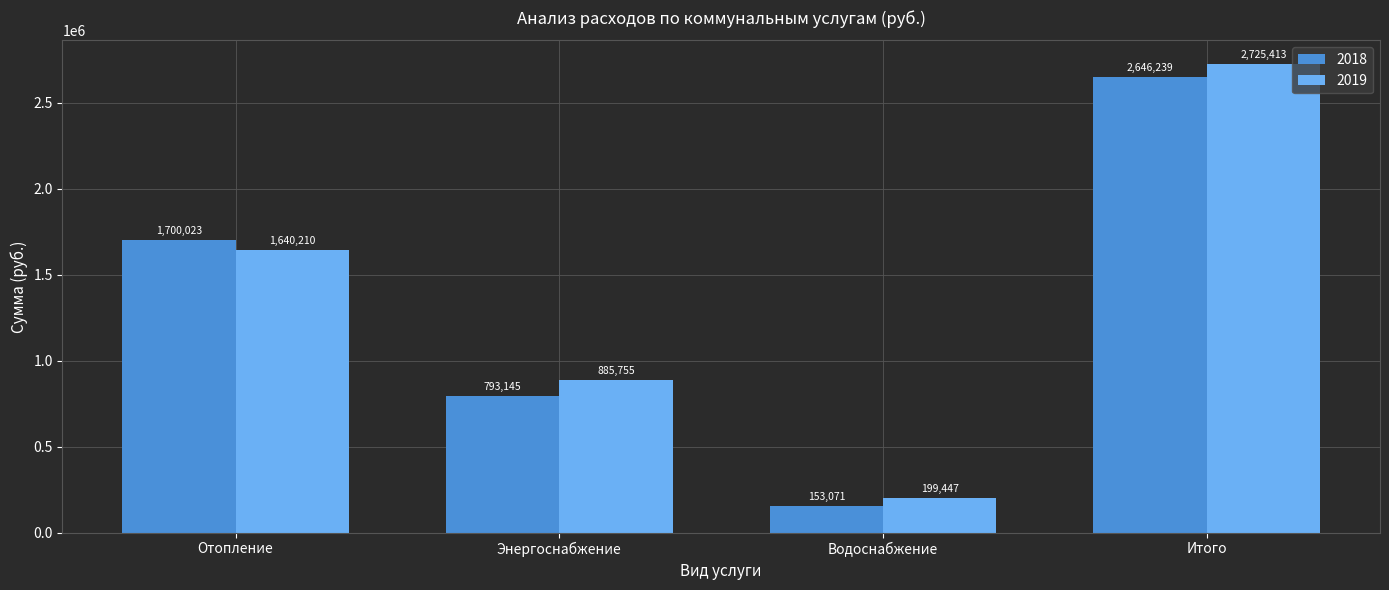

Where does the 2018 series first go above 1700022?

Отопление